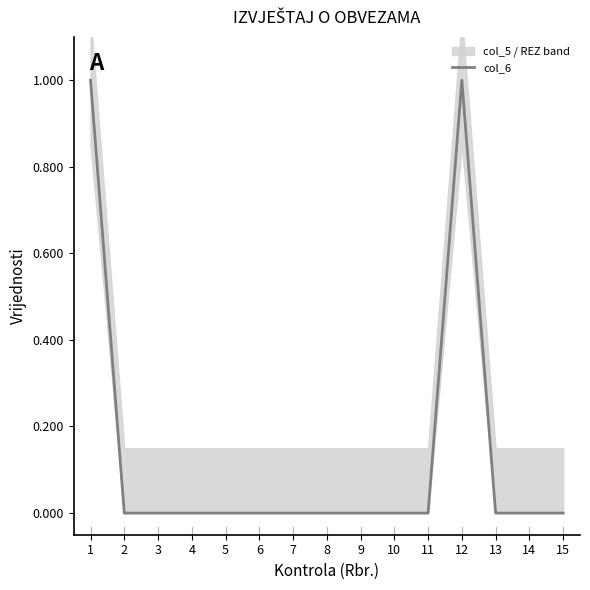

List the labels in order of value, largest first.

1, 12, 2, 3, 4, 5, 6, 7, 8, 9, 10, 11, 13, 14, 15